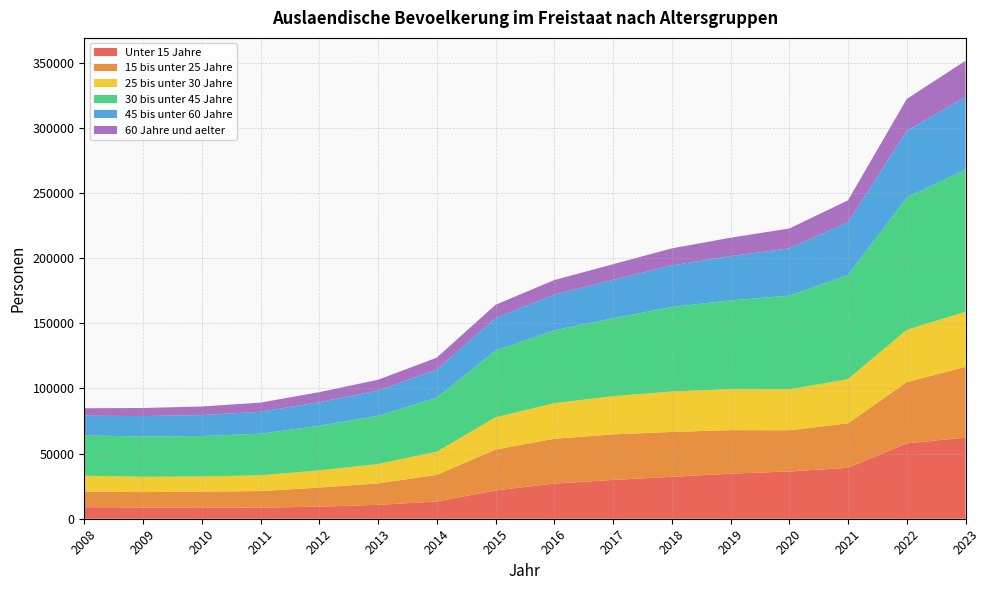

Reading left to right, what are all the values shown in this chart?

Unter 15 Jahre: 8923	8611	8676	8488	9270	10665	13223	21722	26975	29800	32160	34575	36300	39085	57855	62310
15 bis unter 25 Jahre: 11915	11835	12132	12772	14647	16480	20478	31346	34405	34950	34475	33420	31600	34190	46980	54275
25 bis unter 30 Jahre: 12191	11744	11601	12096	13172	14848	17793	24724	27330	29330	31005	31445	31390	33890	40210	42260
30 bis unter 45 Jahre: 30887	30968	31092	31896	34243	36945	41483	51305	55930	59835	64870	68150	71970	79875	101490	109245
45 bis unter 60 Jahre: 15151	15649	16077	16858	18124	19450	21487	24943	27395	29395	31950	33985	36295	40585	51150	55720
60 Jahre und aelter: 5753	6184	6567	7026	7700	8275	9184	10190	11160	12065	13050	14135	15220	16795	24545	27710